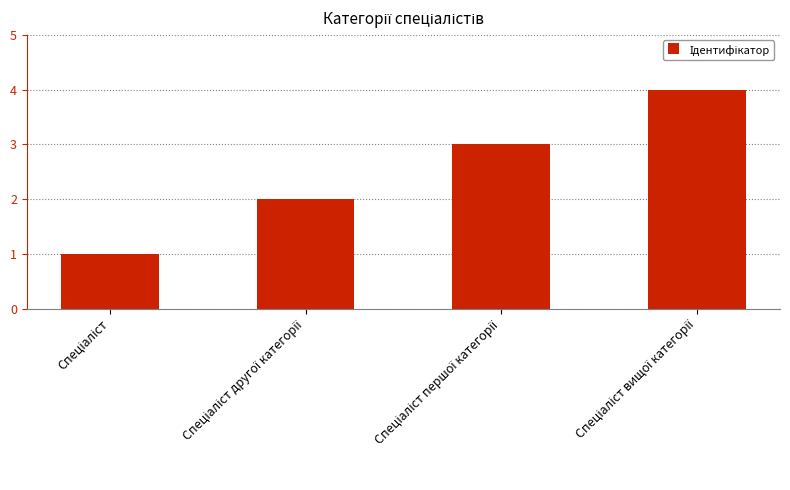

What is the greatest value displayed?

4